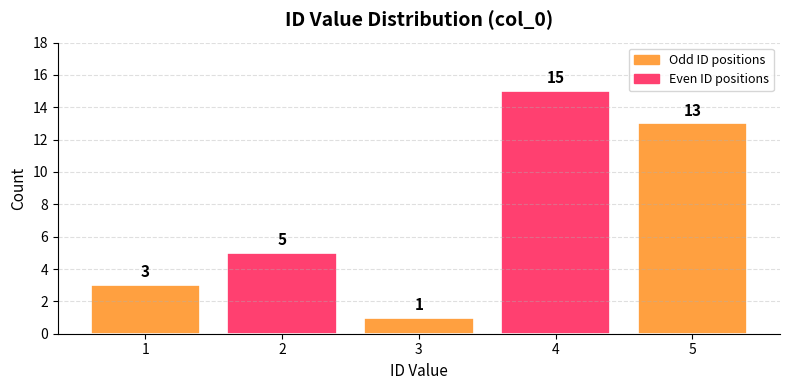

Count the values in the range 3 to 13.

3